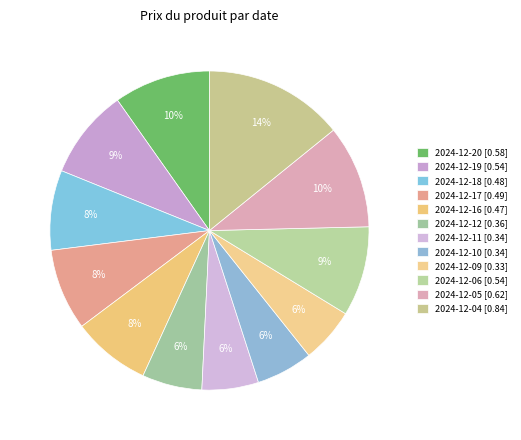

Count the number of slices in the pie.

12